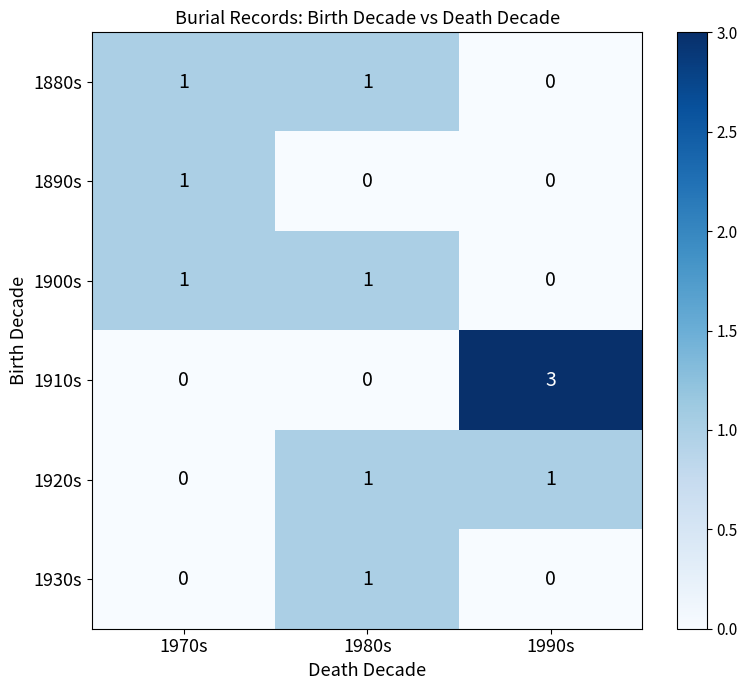

Which series has the largest range (max minus min)?

1910s